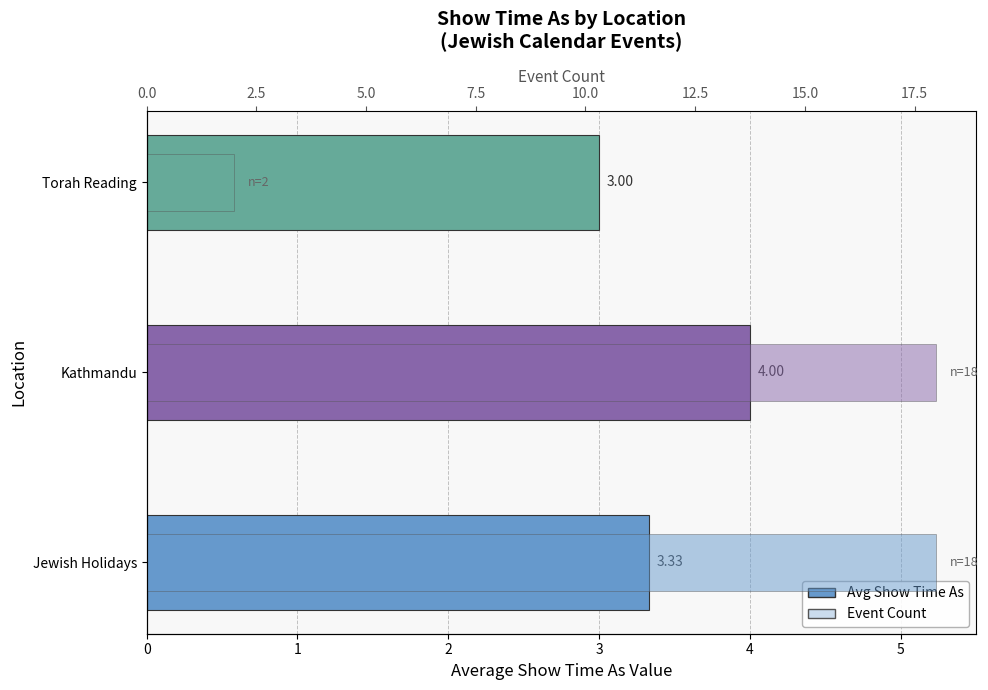

What are all the series names shown in the legend?

Avg Show Time As, Event Count